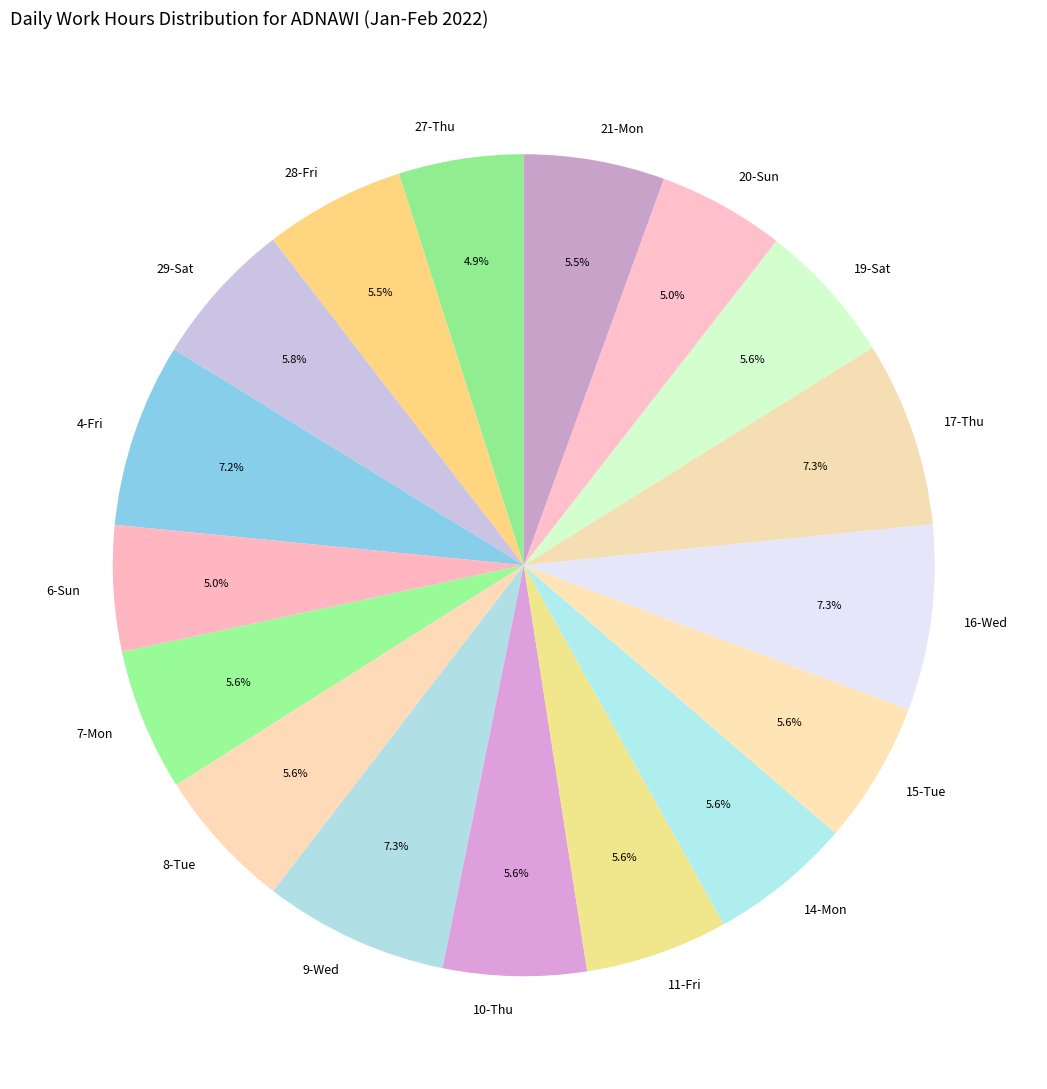

Do 8-Tue and 28-Fri together represent more than half of the pie?

No